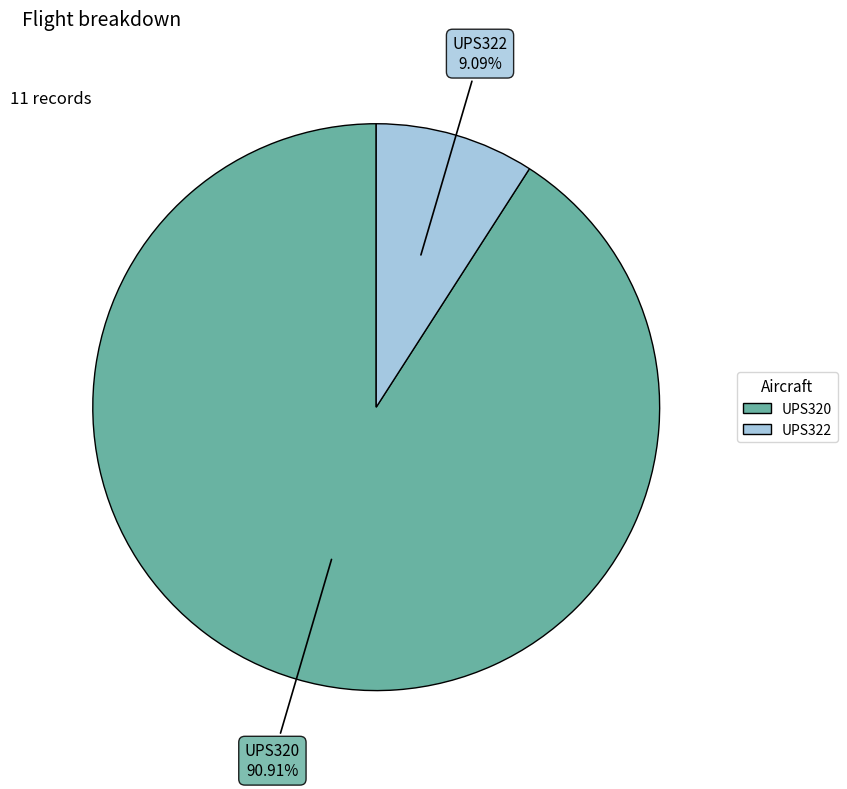

To the nearest percent, what is the difference between the UPS322 and UPS320 slice percentages?

82%